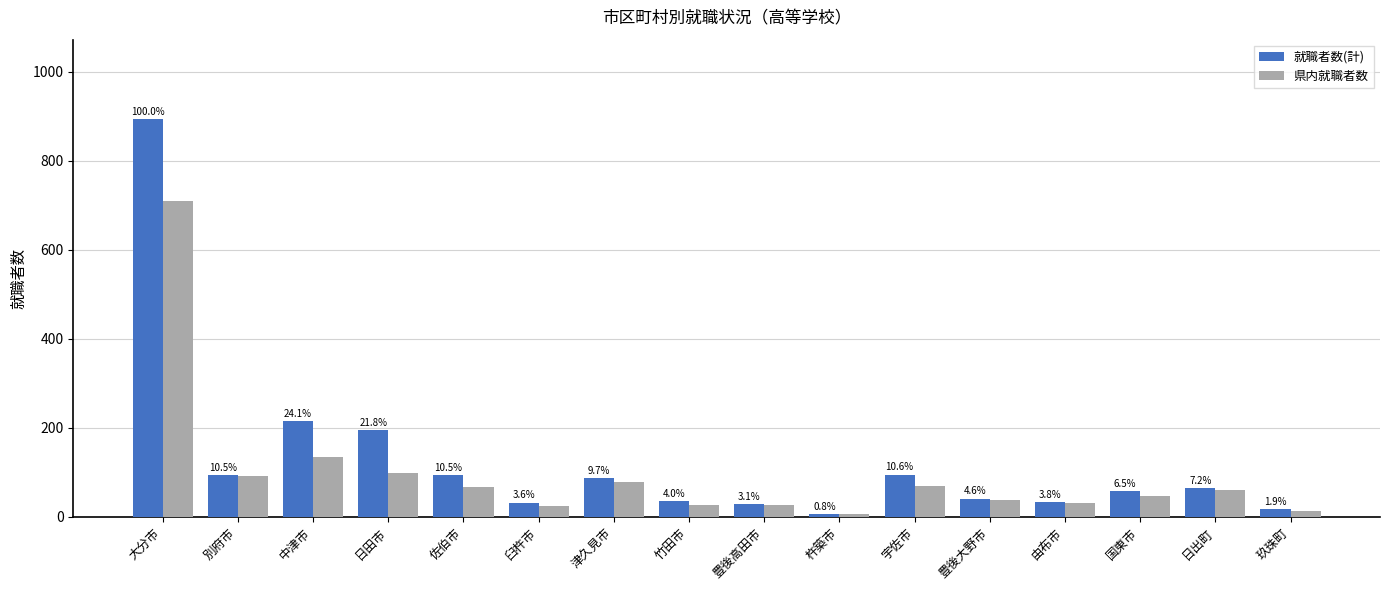

Reading left to right, transcribe all the data shown in this chart.

就職者数(計): 大分市=893	別府市=94	中津市=215	日田市=195	佐伯市=94	臼杵市=32	津久見市=87	竹田市=36	豊後高田市=28	杵築市=7	宇佐市=95	豊後大野市=41	由布市=34	国東市=58	日出町=64	玖珠町=17
県内就職者数: 大分市=709	別府市=91	中津市=135	日田市=98	佐伯市=68	臼杵市=24	津久見市=79	竹田市=27	豊後高田市=27	杵築市=7	宇佐市=69	豊後大野市=39	由布市=31	国東市=46	日出町=60	玖珠町=13